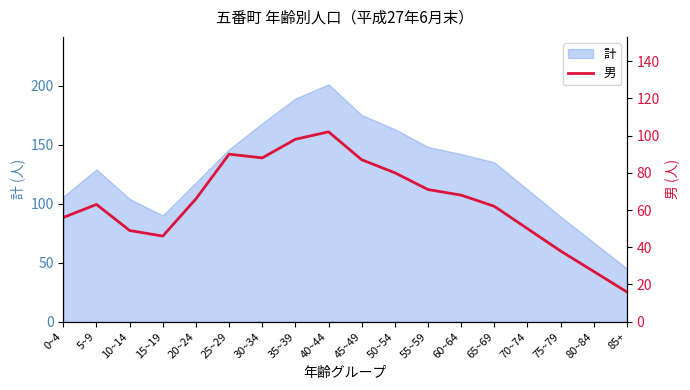

What is the label of the 8th point from the left?

35~39